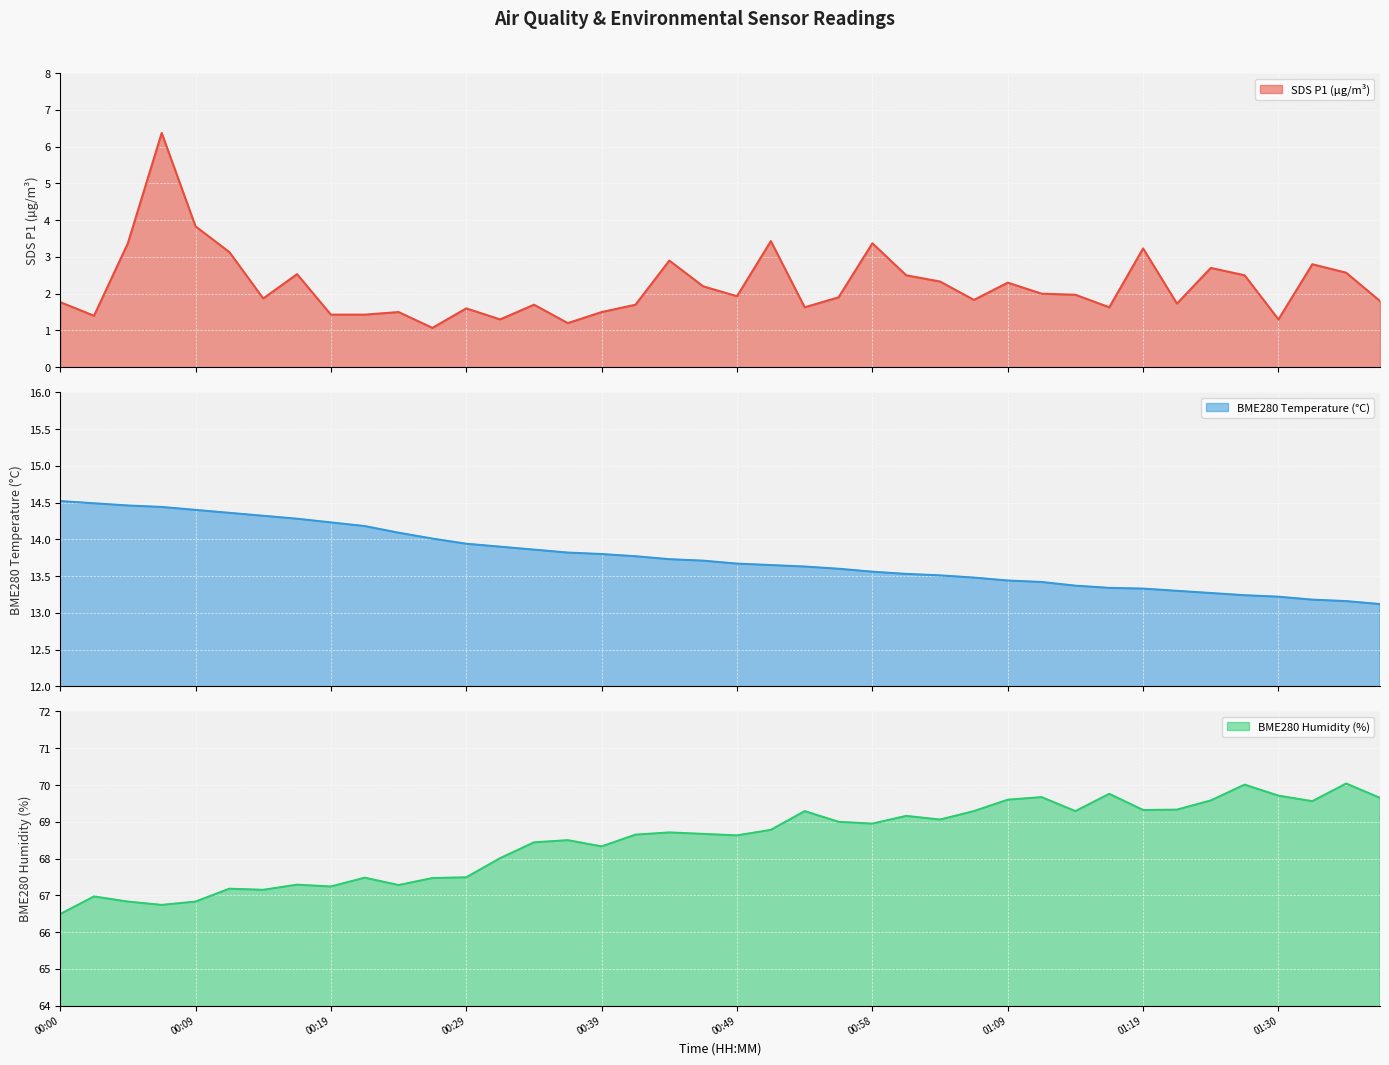

True or false: SDS_P1 has a value of 1.7 at 00:41.

True